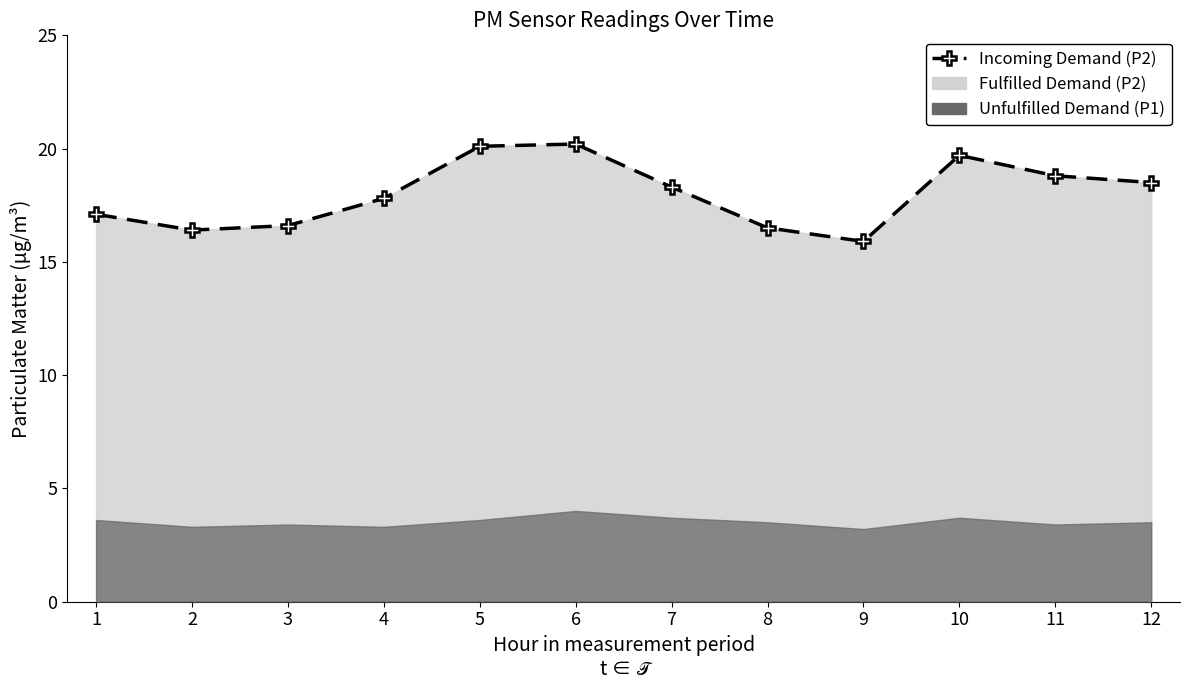

At which label is the value closest to 18?

4